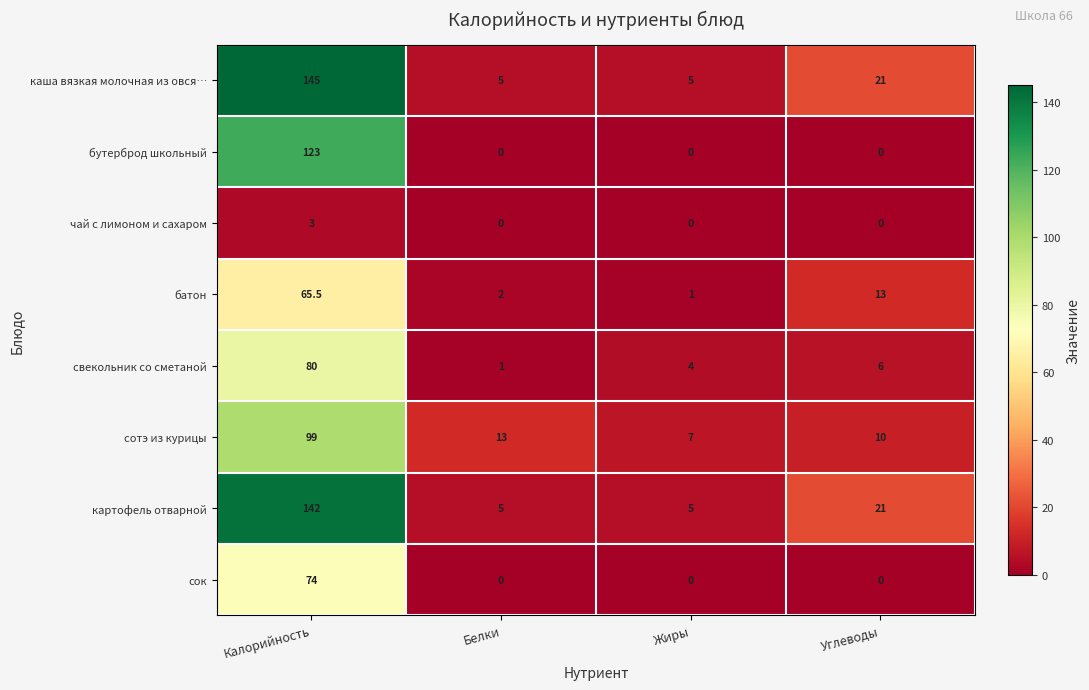

Which series changed the most between Калорийность and Белки?

каша вязкая молочная из овся…